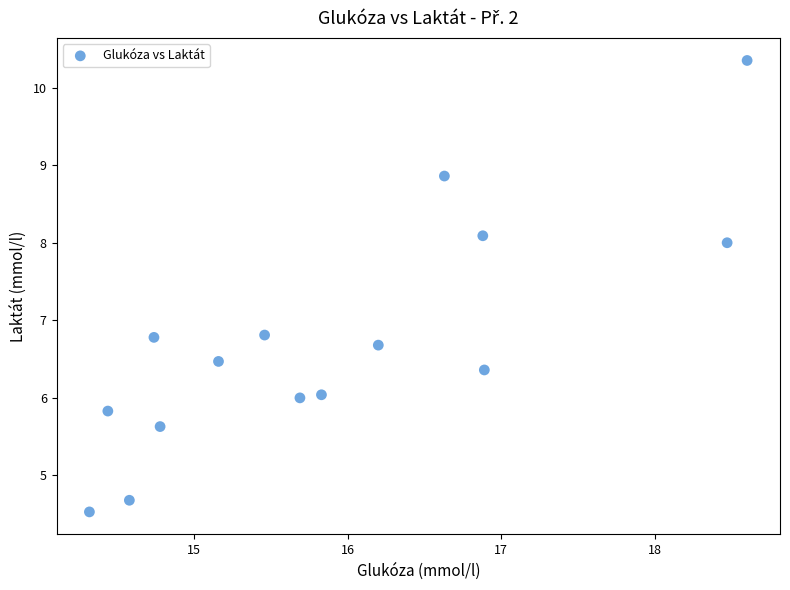

What is the range of X values (max minus min)?

4.3